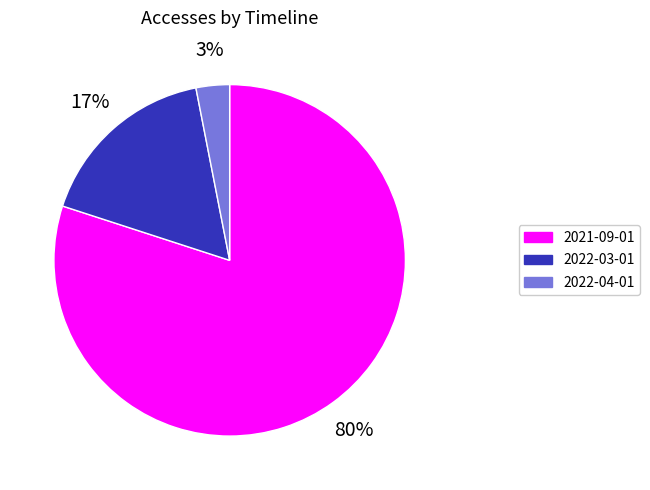

How many slices are in this pie chart?

3